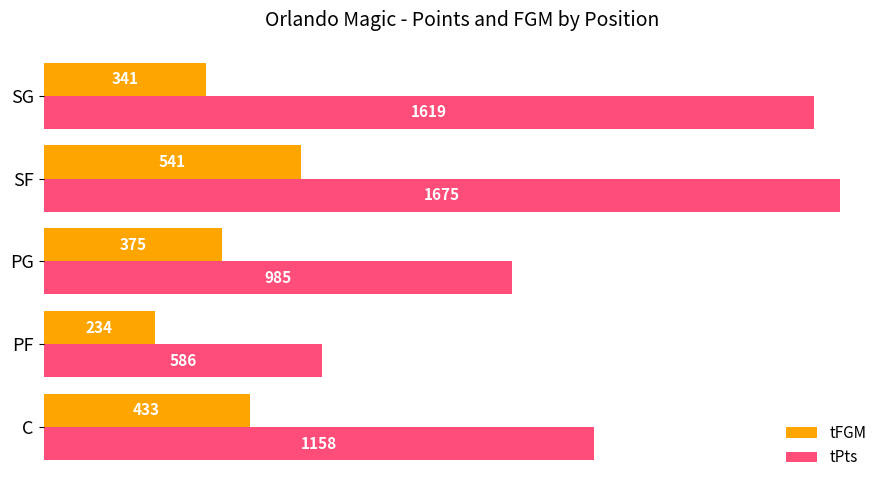

How many tFGM values are between 341 and 433?

3